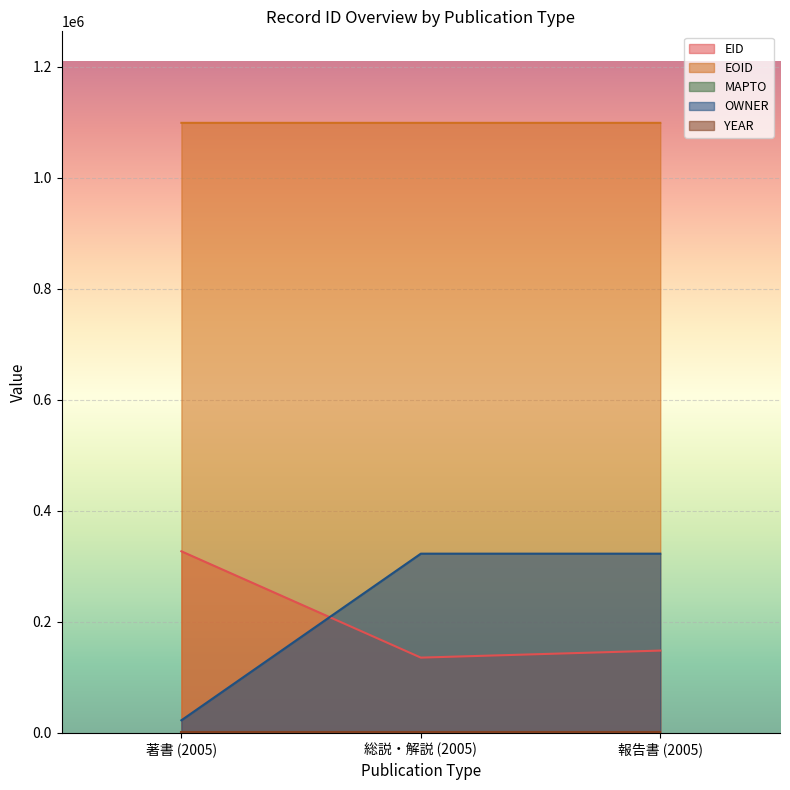

What is the minimum value for OWNER?

22754